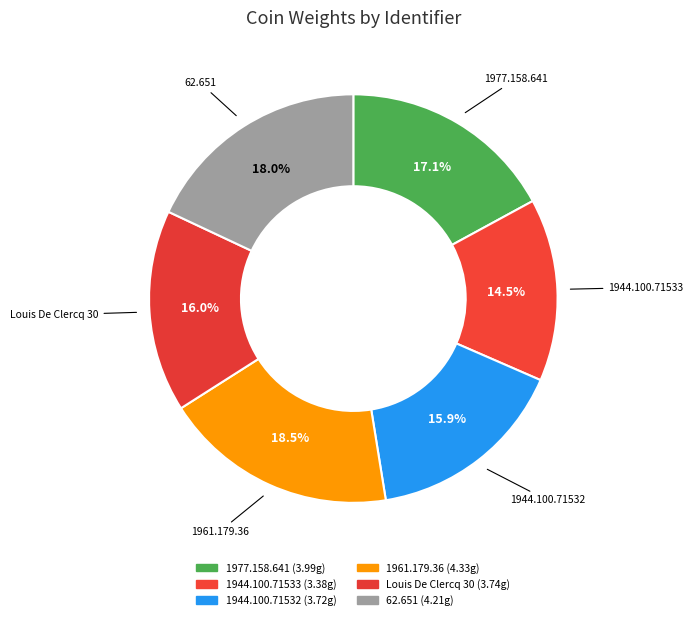

Does 1961.179.36 represent more than half of the total?

No